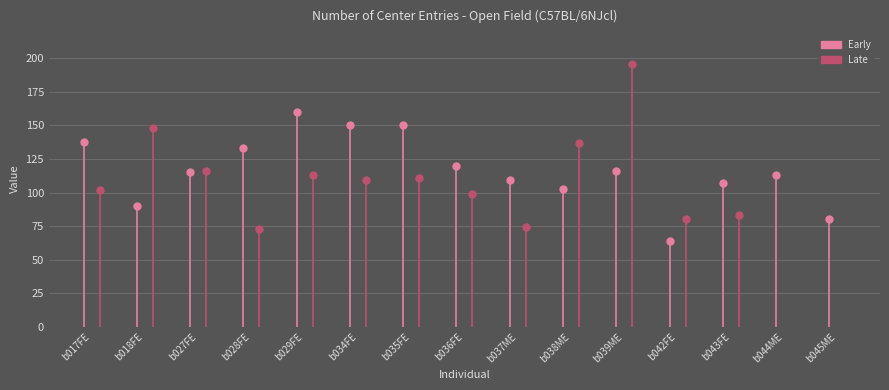

Read the Late value at b027FE, to the nearest 10.

120